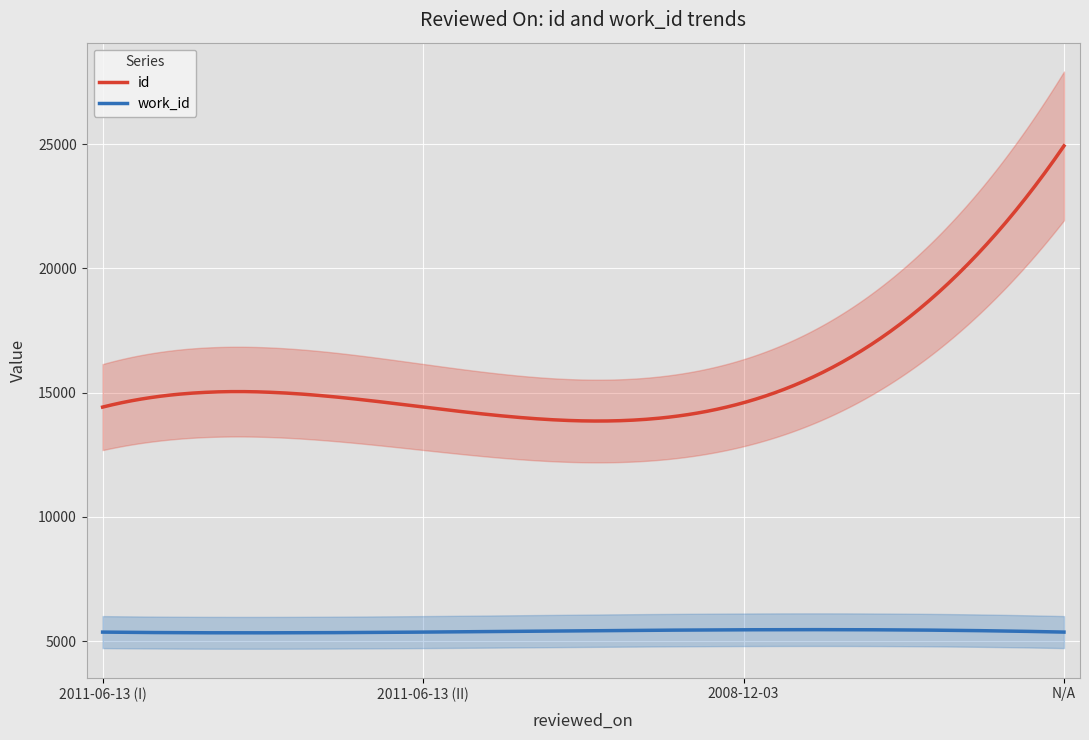

The value of id at 2011-06-13 is 14419. True or false?

True